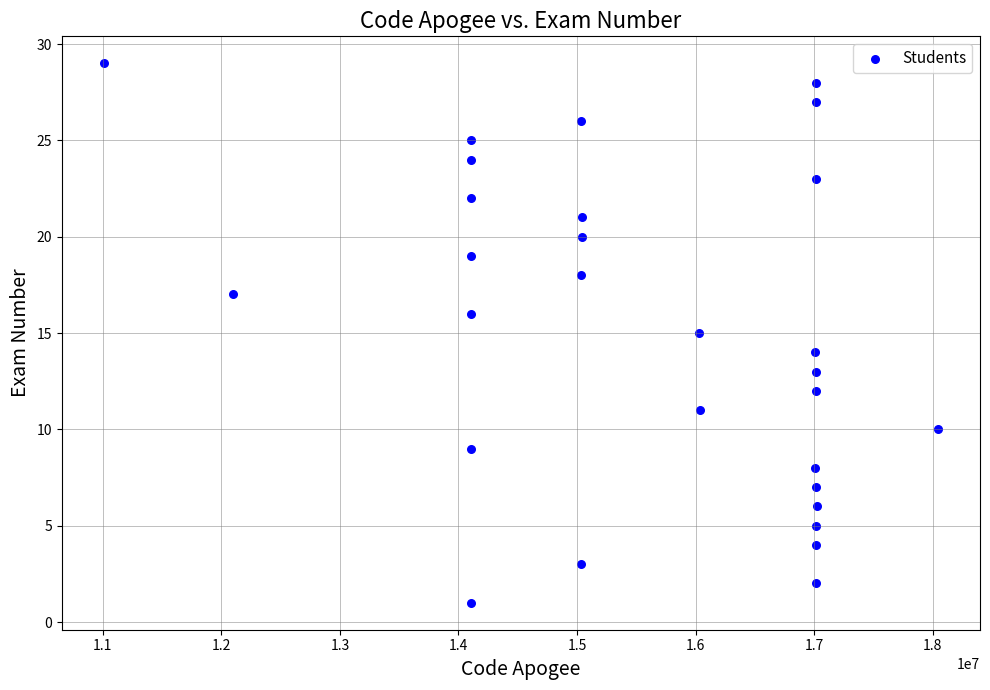

What is the range of X values (max minus min)?

7041289